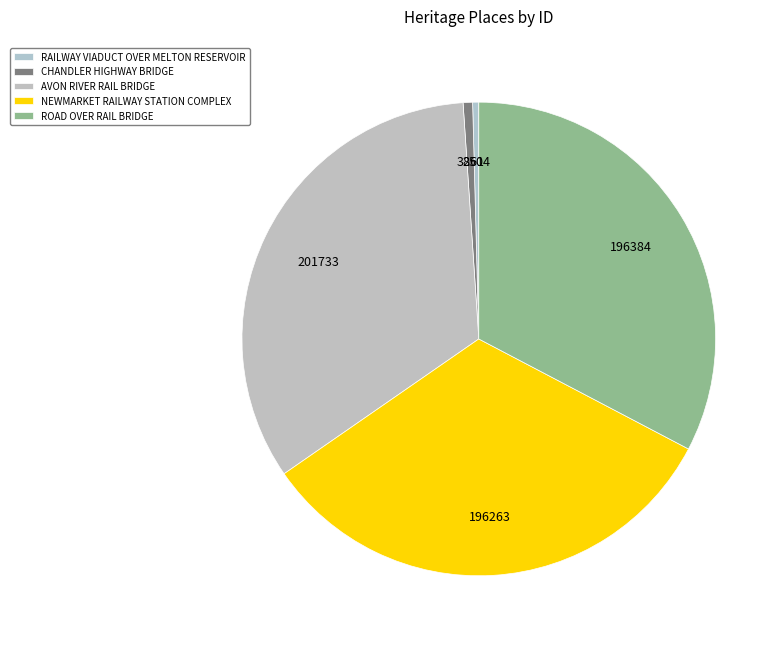

True or false: ROAD OVER RAIL BRIDGE accounts for 39% of the total.

False